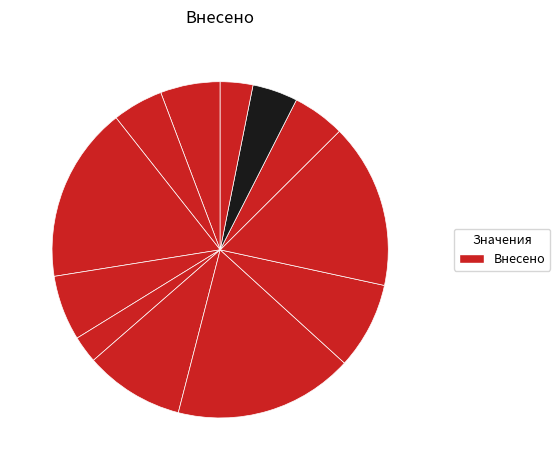

Count the number of slices in the pie.

12